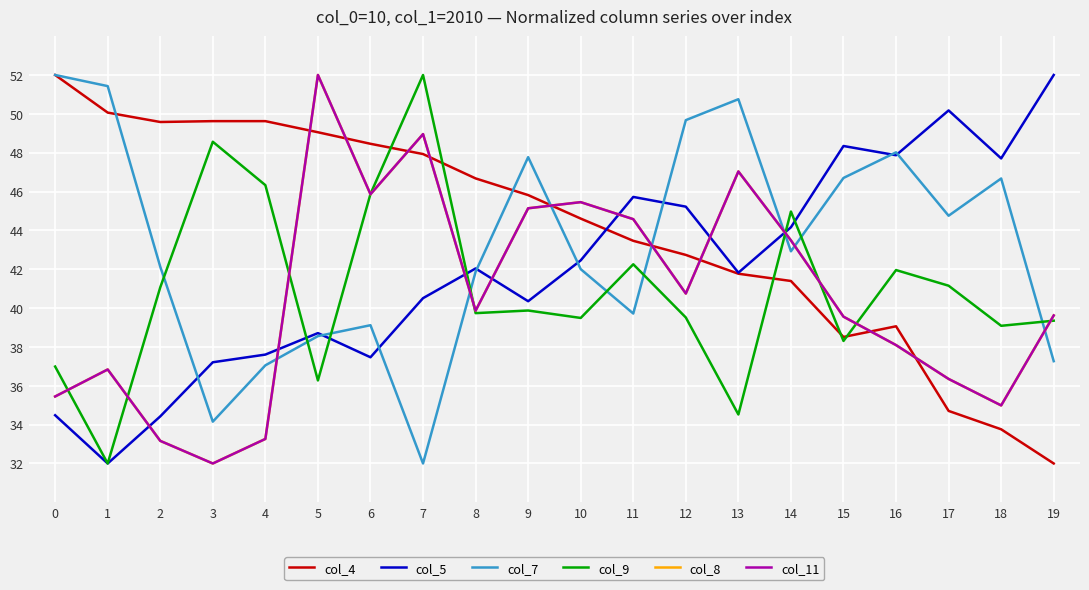

Does the chart have visible grid lines?

Yes